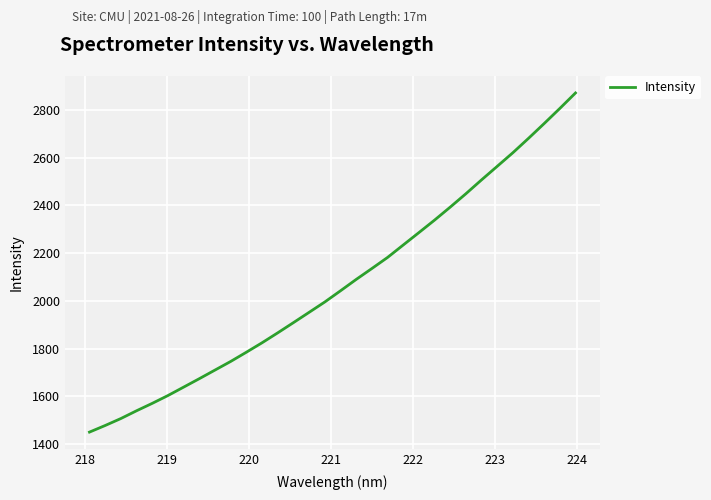

True or false: there are more than 0 points higher than both neighbors.

False